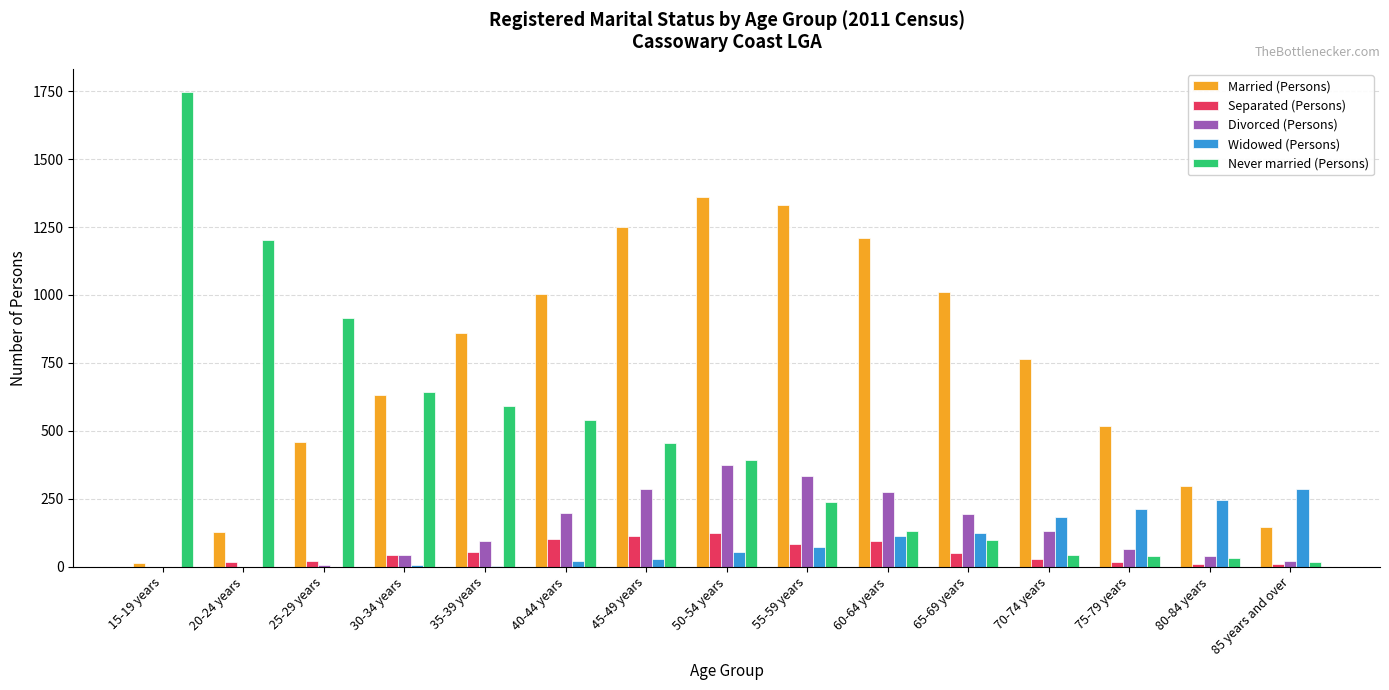

The value of Separated (Persons) at 50-54 years is 125. True or false?

True